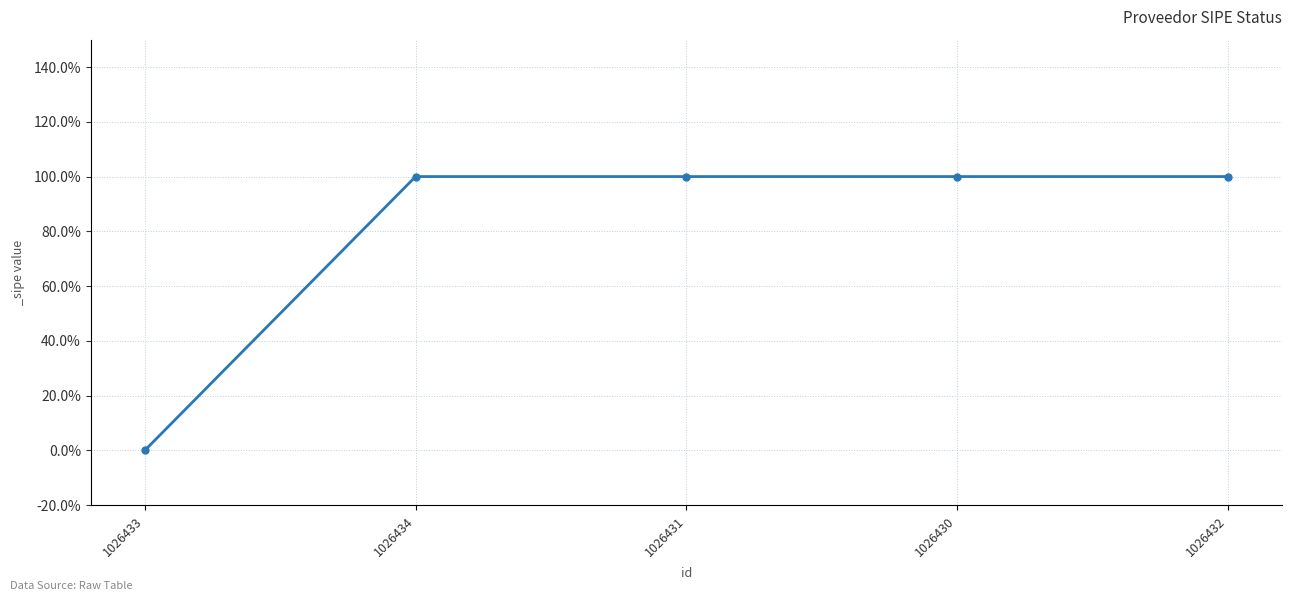

Is this an area chart (filled region under the line)?

No